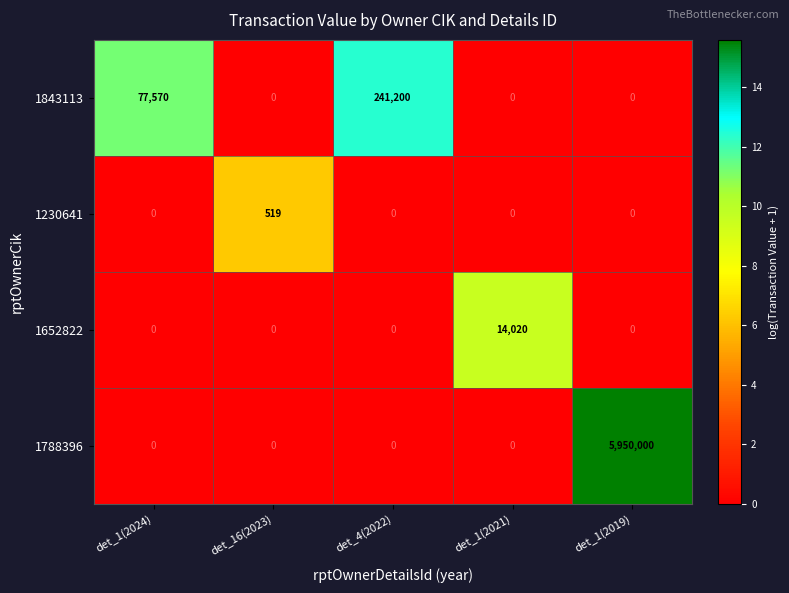

Count the number of data series in this chart.

4